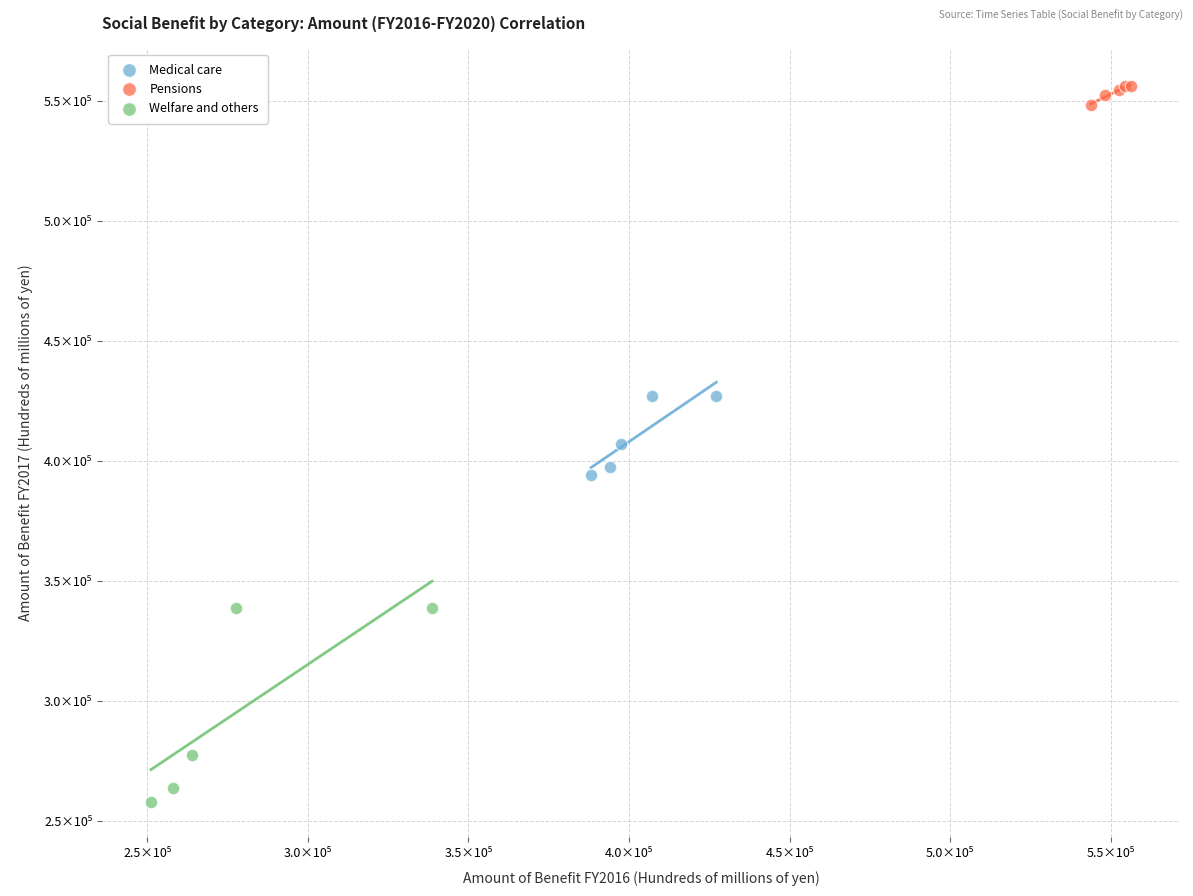

Which series contains the highest Y value?

Pensions